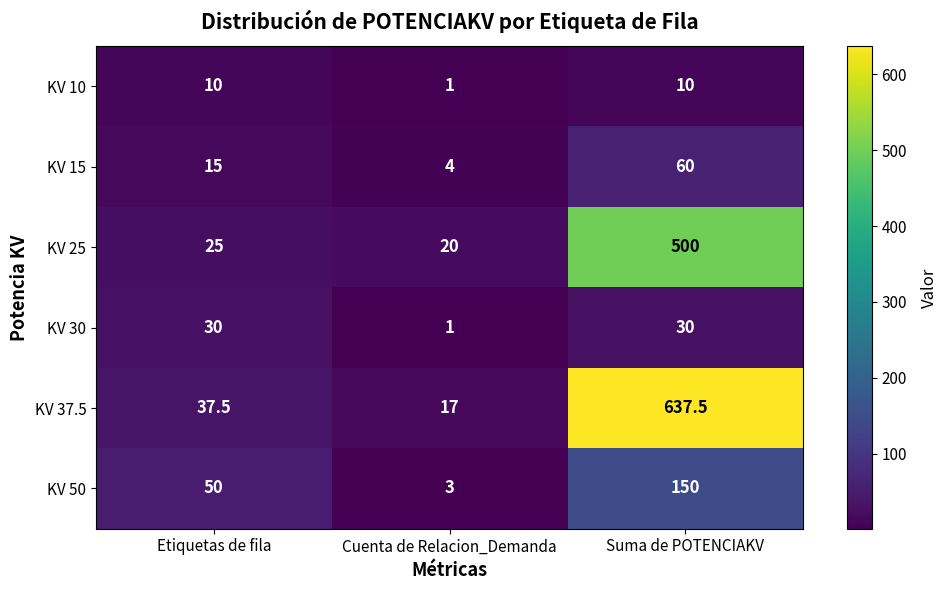

The KV 10 series shows 10.0 at Suma de POTENCIAKV. True or false?

True